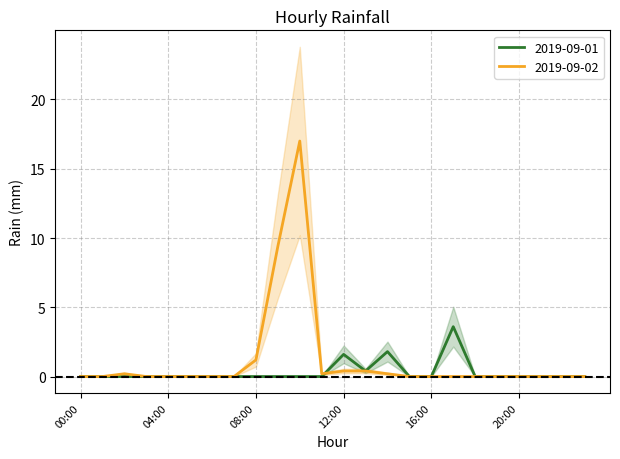

The value of 2019-09-02 at 04:00 is 6.7. True or false?

False